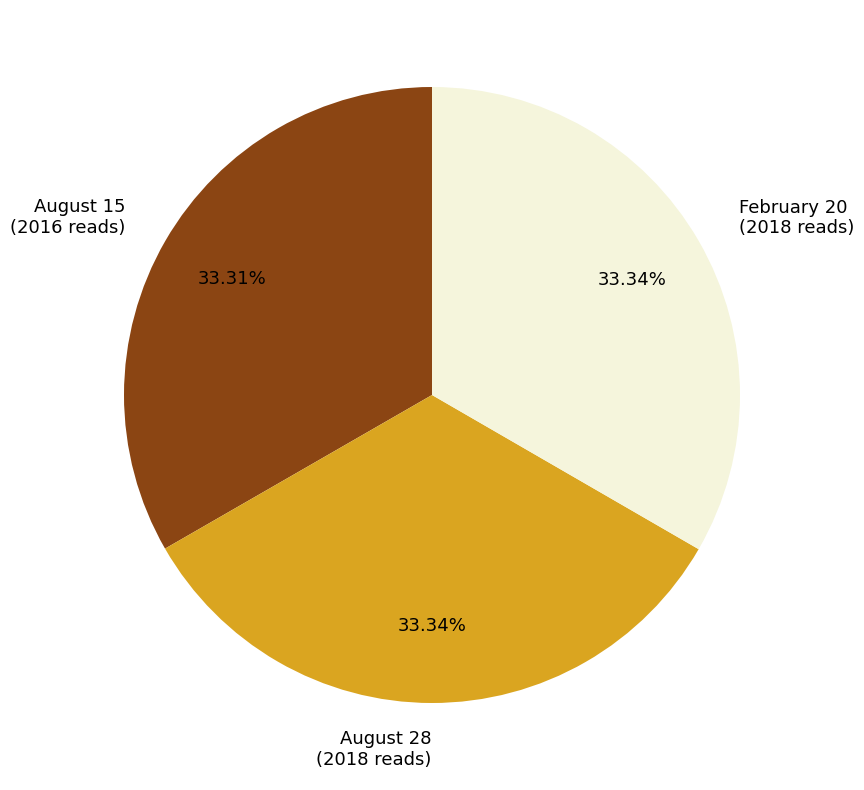

Does August 15 represent more than half of the total?

No